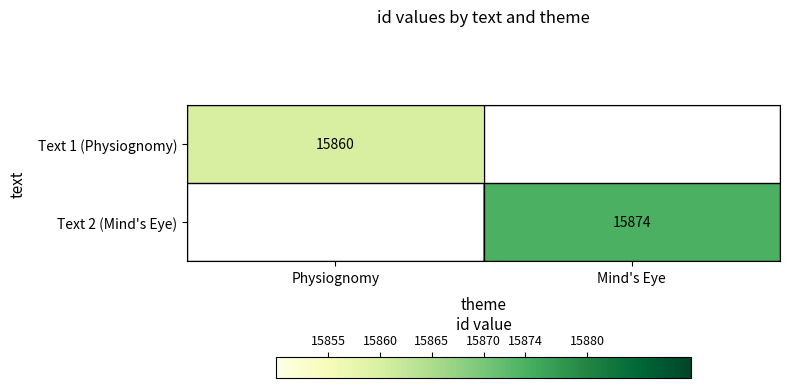

Which category has the lowest value across all series?

Physiognomy